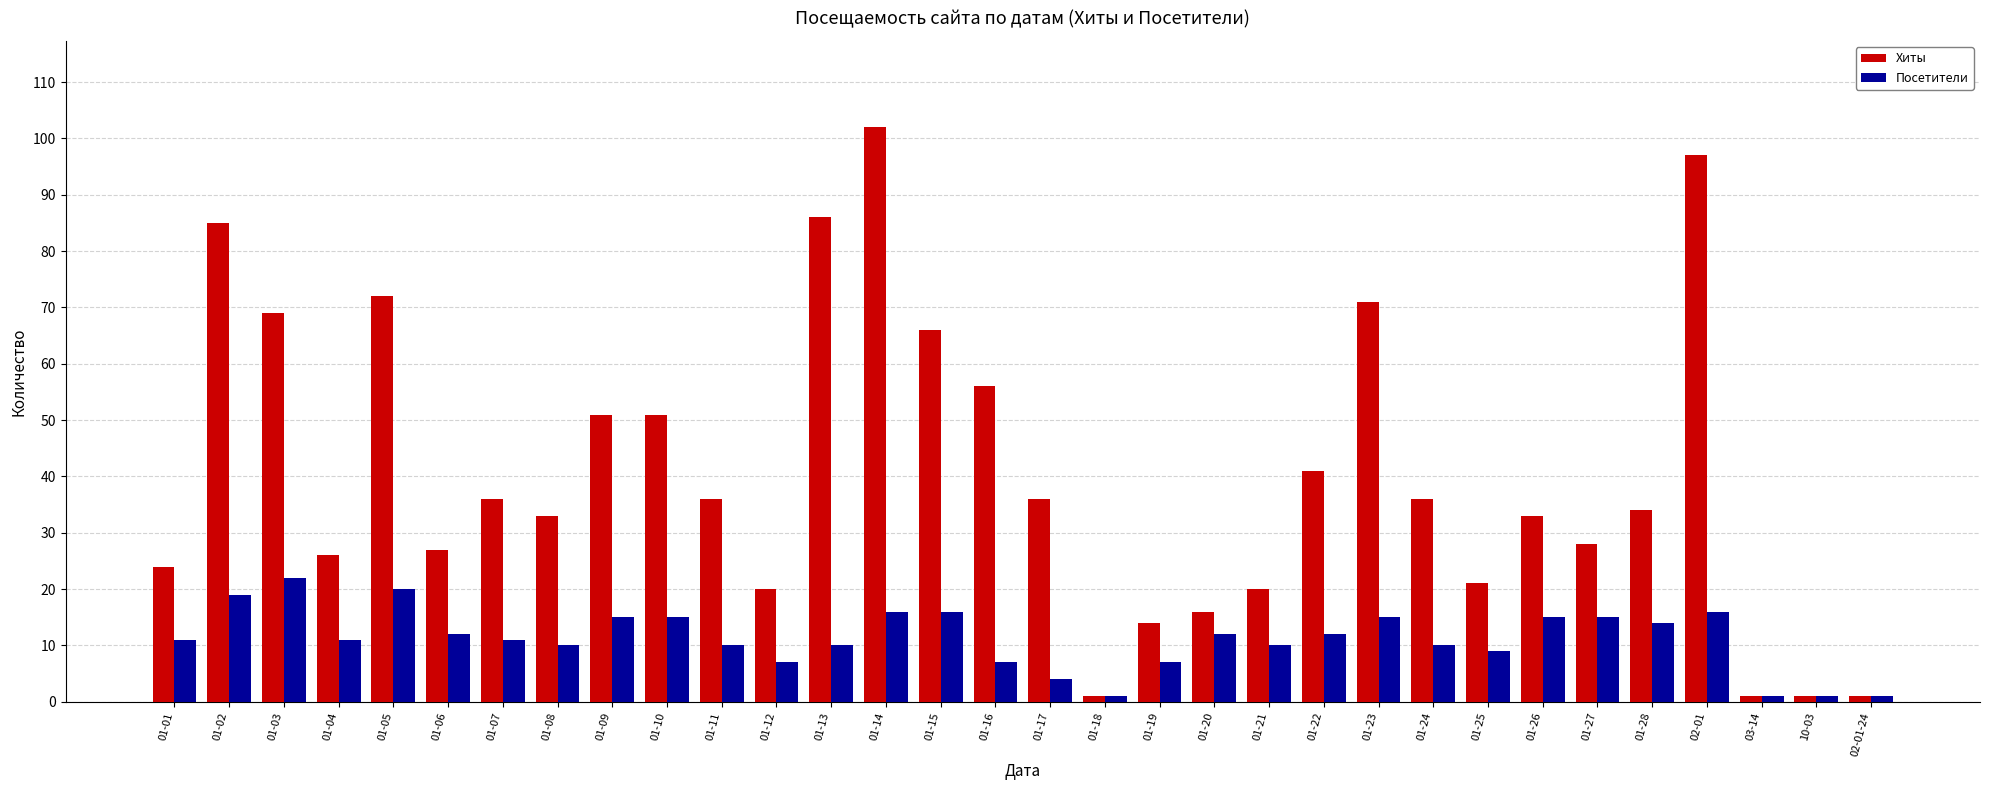

True or false: Хиты has a value of 33 at 01-26.

True